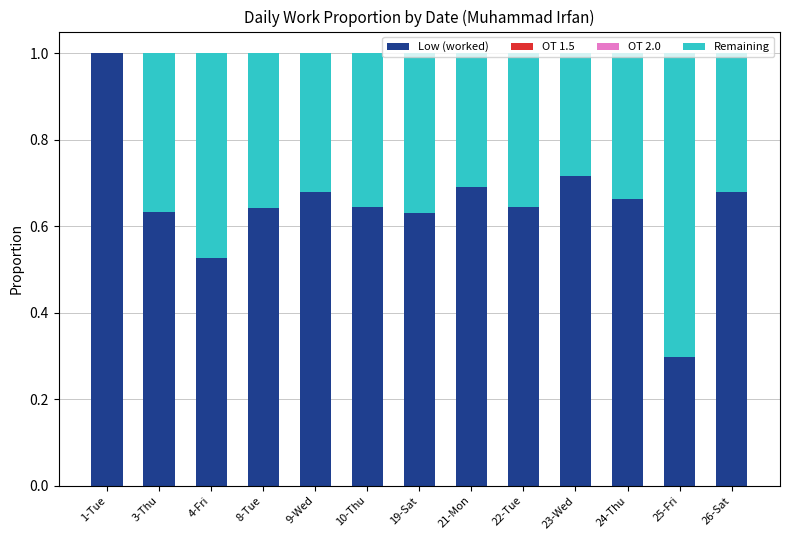

What is the sum of all Low (worked) values?

8.4